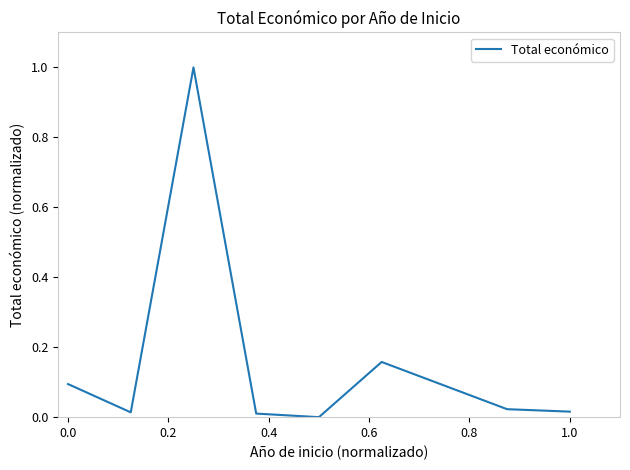

What is the difference between the maximum and minimum values?

1.0